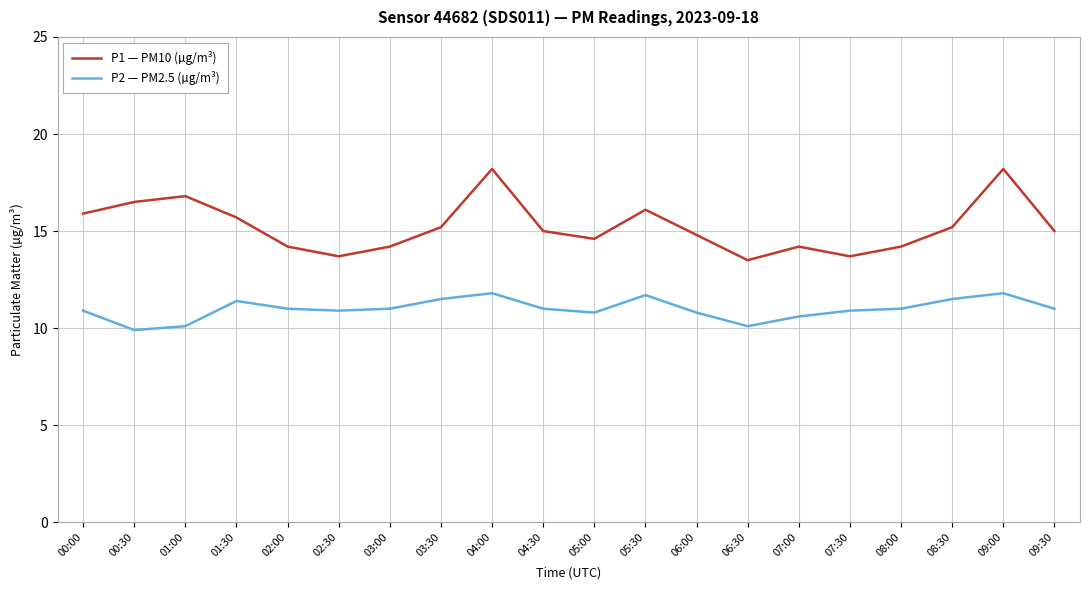

The value of P2 — PM2.5 (µg/m³) at 01:30 is 11.4. True or false?

True